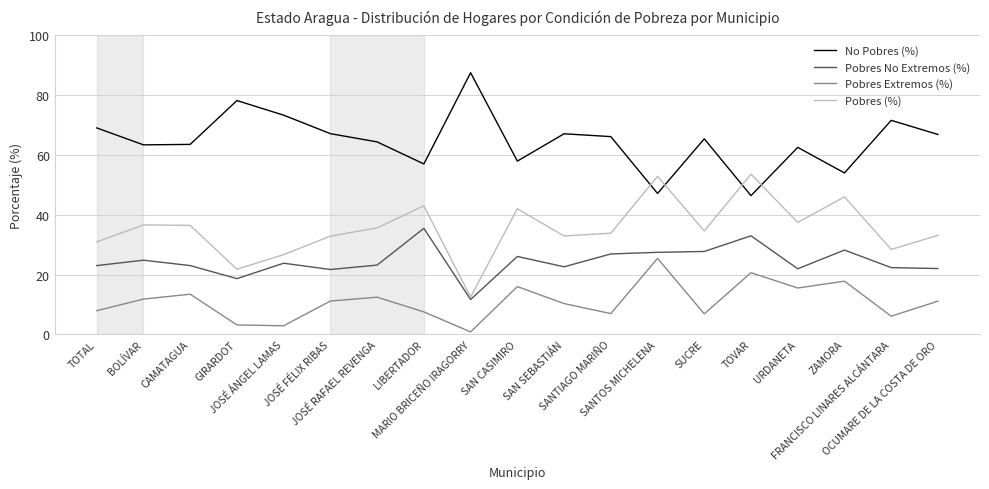

What is the difference between the Pobres No Extremos (%) values at SANTIAGO MARIÑO and ZAMORA?

1.3